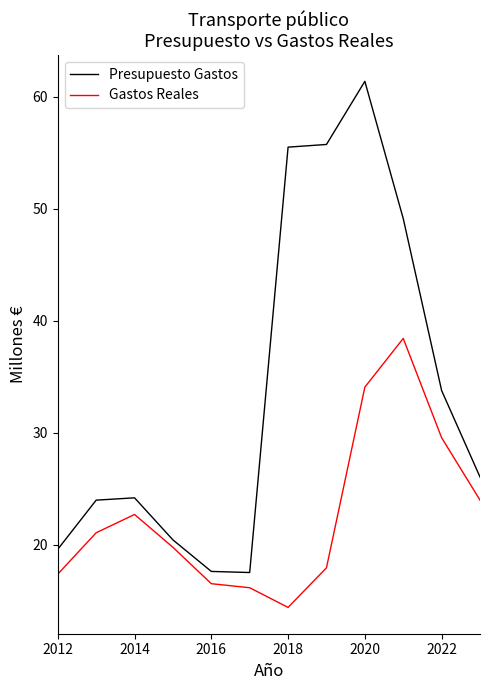

What is the sum of all Presupuesto Gastos values?

405.0